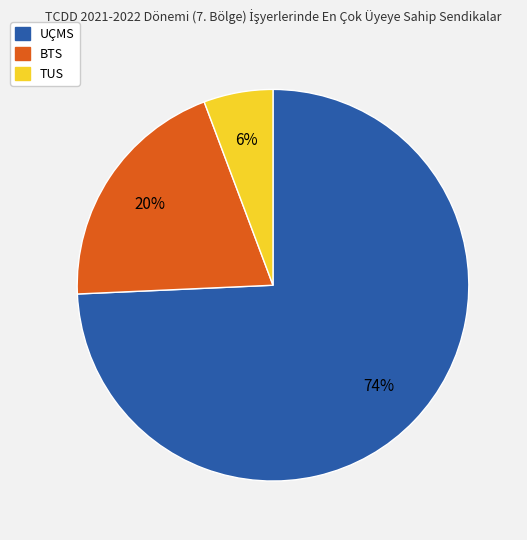

How many slices are in this pie chart?

3